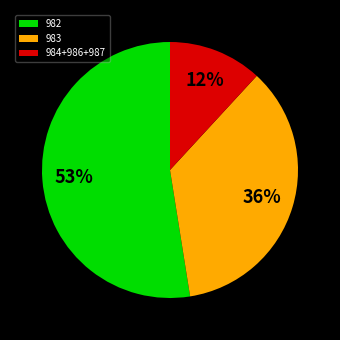

The 982 slice represents 63% of the pie. True or false?

False